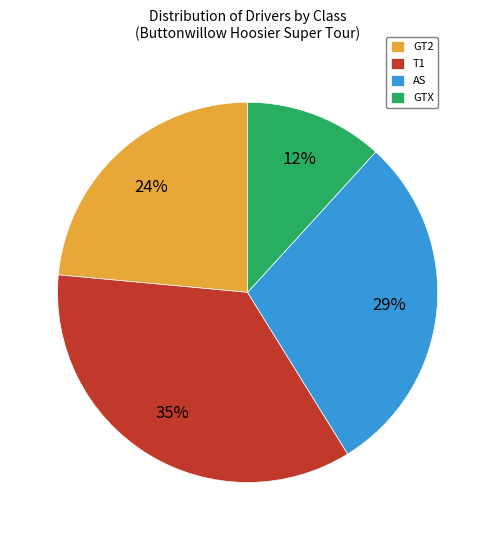

What percentage is the AS slice, to the nearest percent?

29%